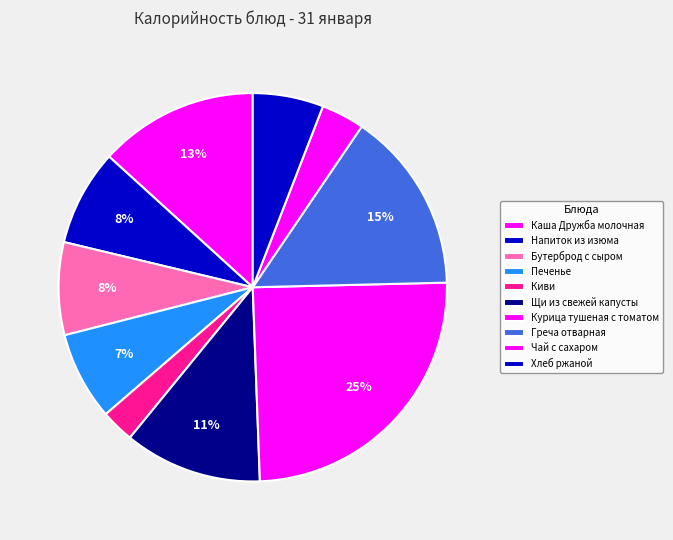

How many slices are in this pie chart?

10